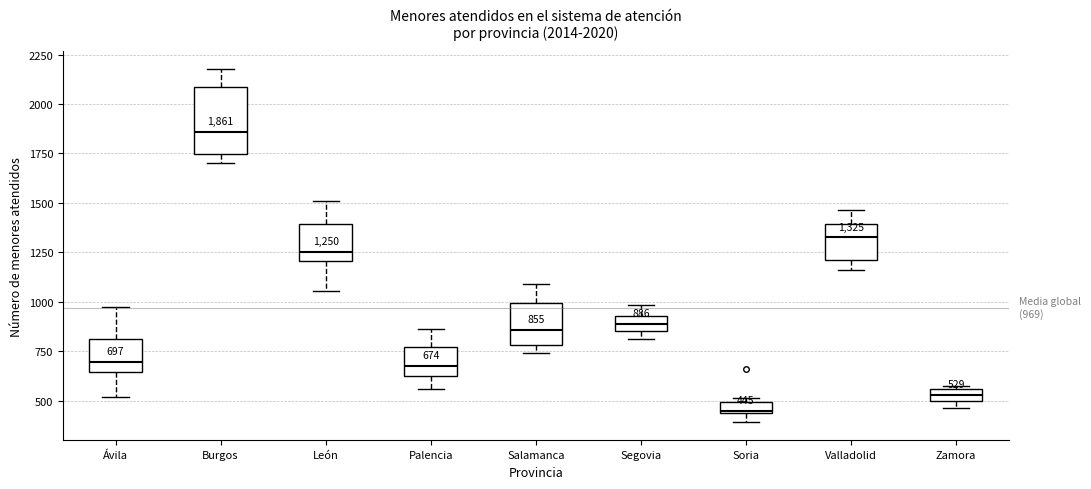

Which box has the lowest median line?

Soria